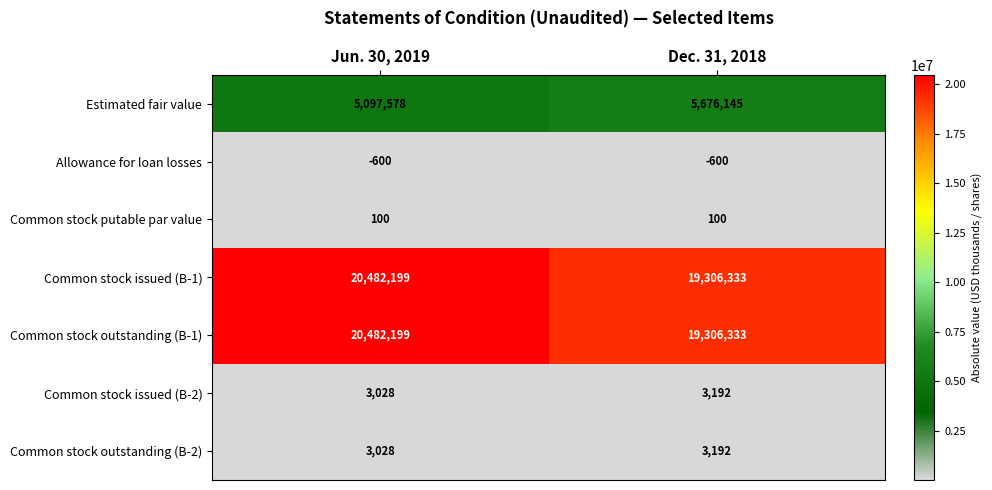

At which category is the sum across all series the highest?

Jun. 30, 2019